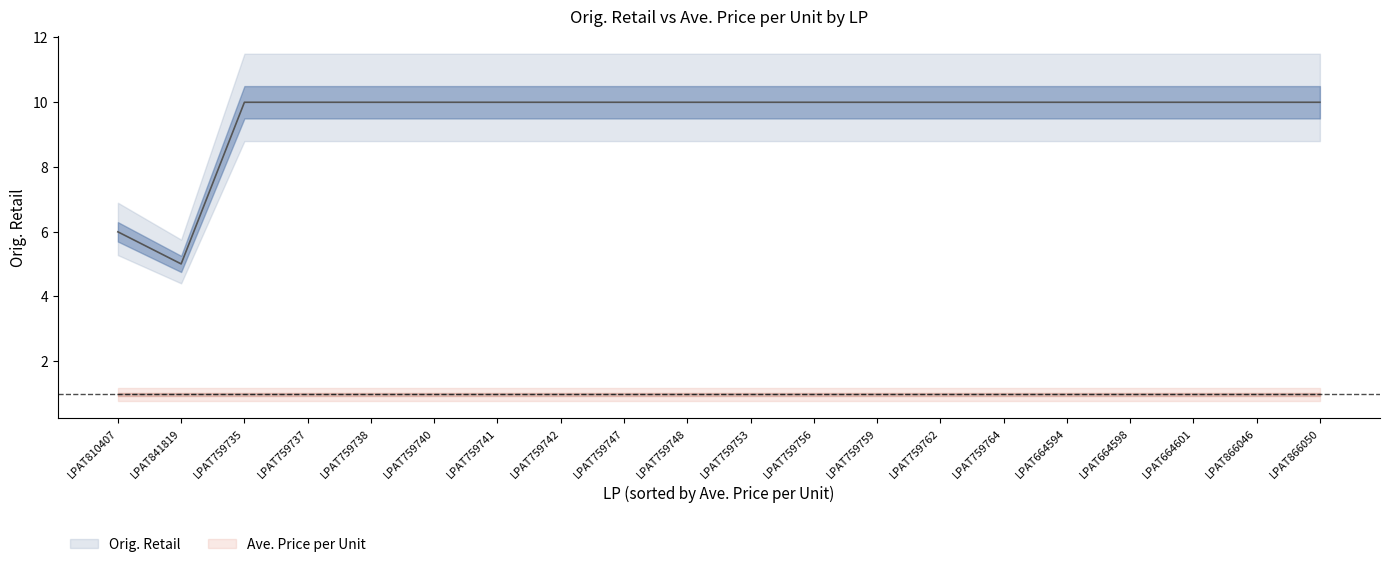

How many data points are above 9?

18